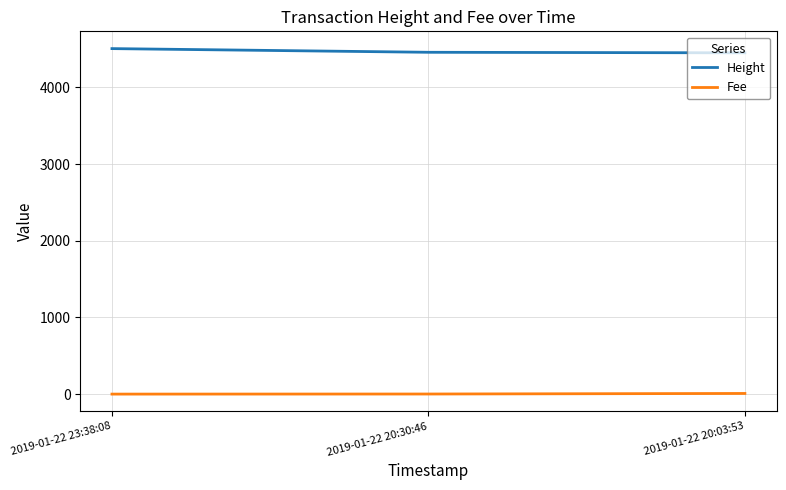

Rank the series by their maximum value, from highest to lowest.

Height, Fee